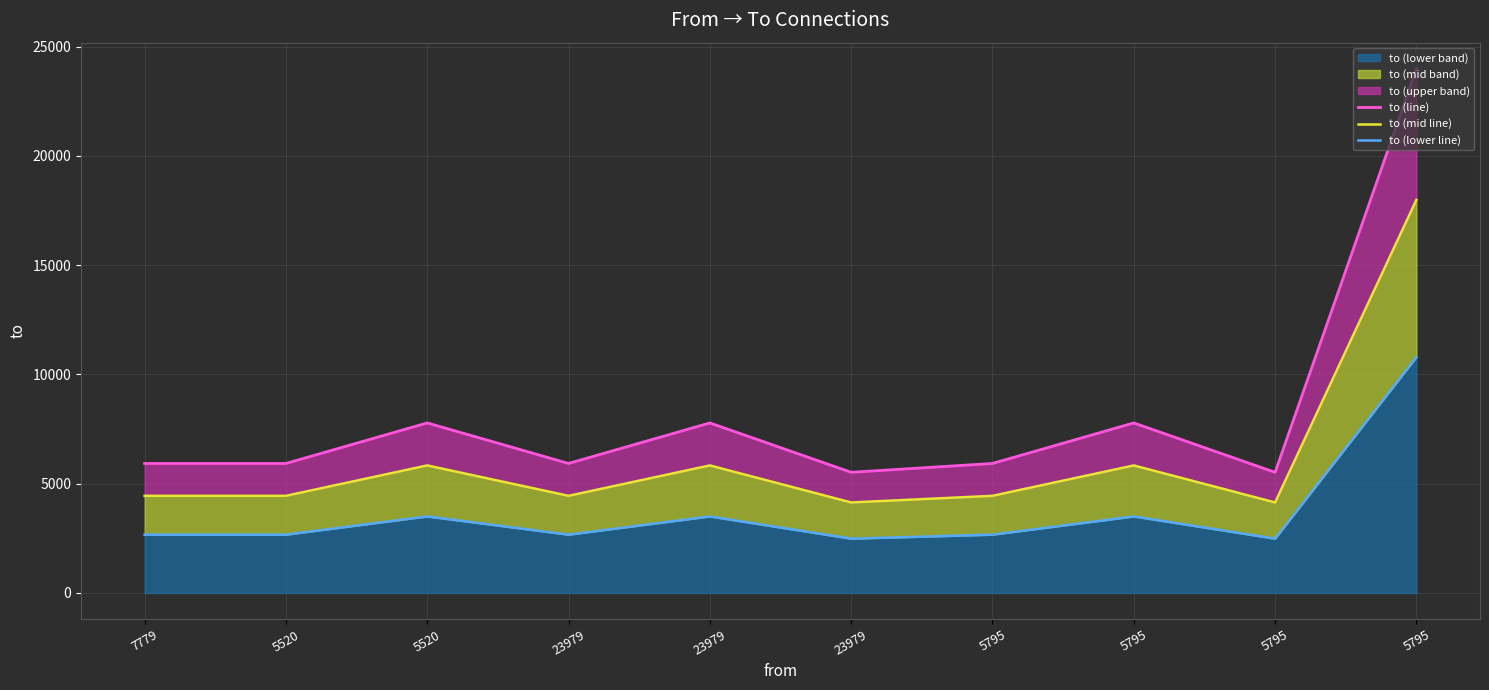

Does the chart have visible grid lines?

Yes